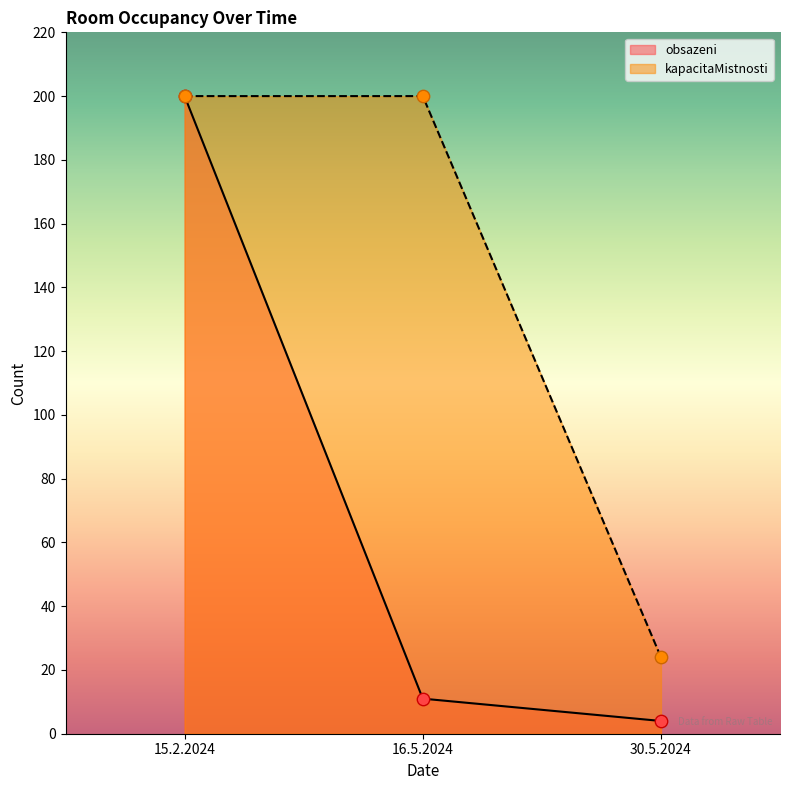

At how many categories does at least one series exceed 20?

3